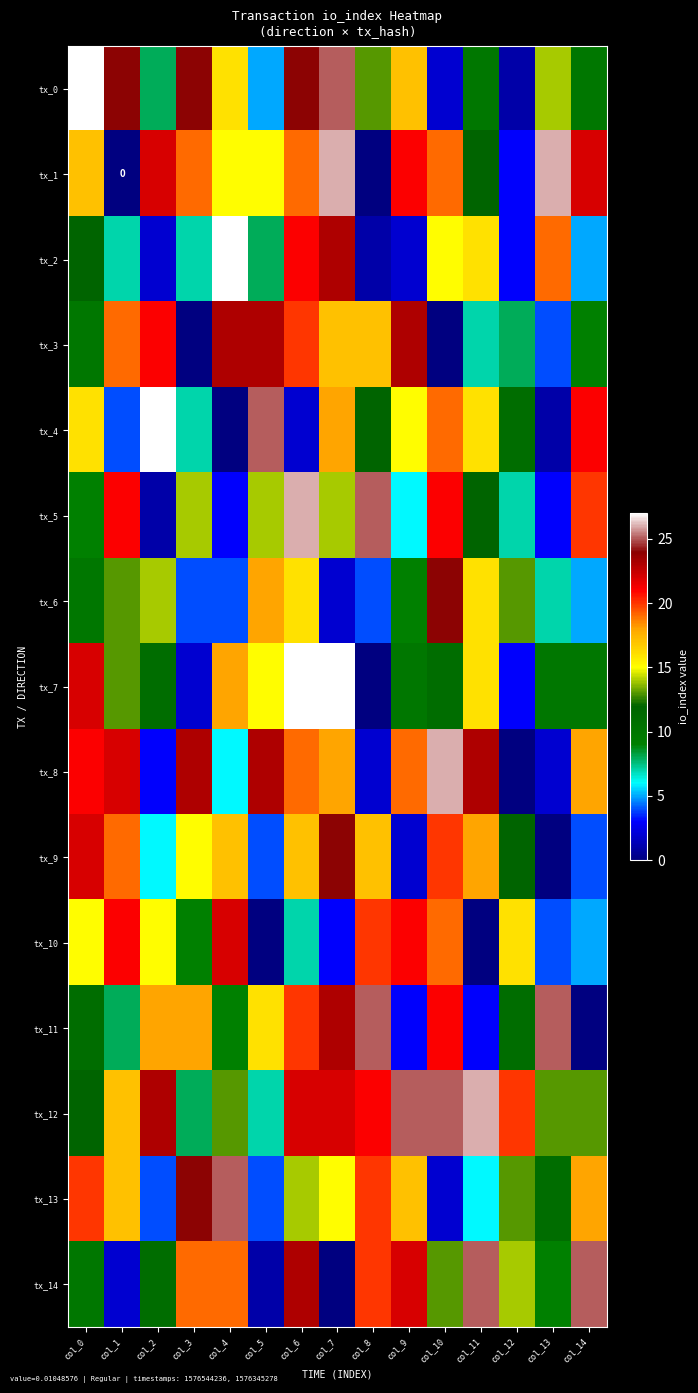

Rank the series at col_12 from highest to lowest value.

tx_12, tx_10, tx_14, tx_6, tx_13, tx_9, tx_4, tx_11, tx_3, tx_5, tx_1, tx_2, tx_7, tx_0, tx_8